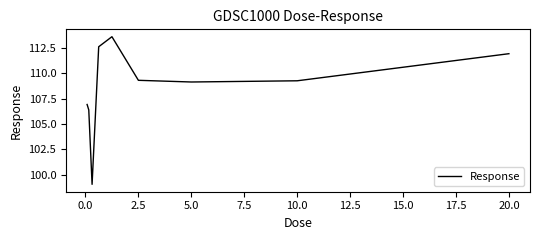

What is the difference between the maximum and minimum values?

14.6